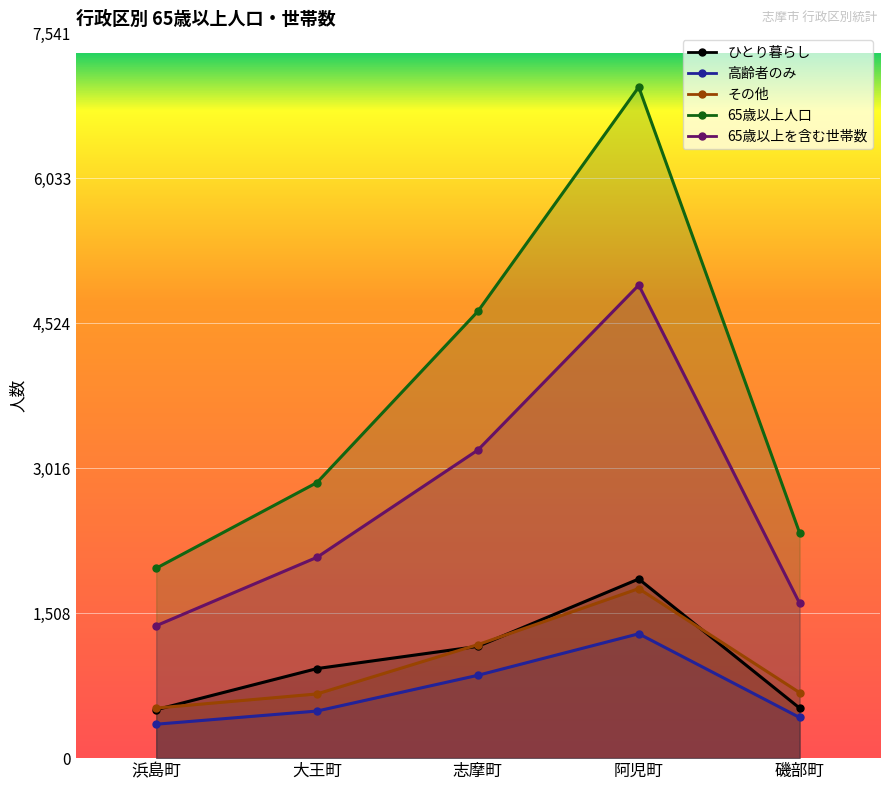

Reading left to right, list all the values displayed in this chart.

ひとり暮らし: 504	932	1163	1864	521
高齢者のみ: 353	490	862	1294	423
その他: 521	668	1181	1764	682
65歳以上人口: 1976	2868	4649	6983	2345
65歳以上を含む世帯数: 1378	2090	3206	4922	1612